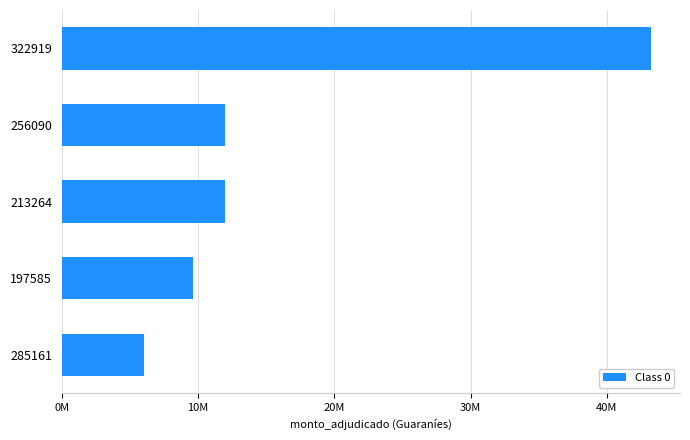

Are the bars horizontal?

Yes